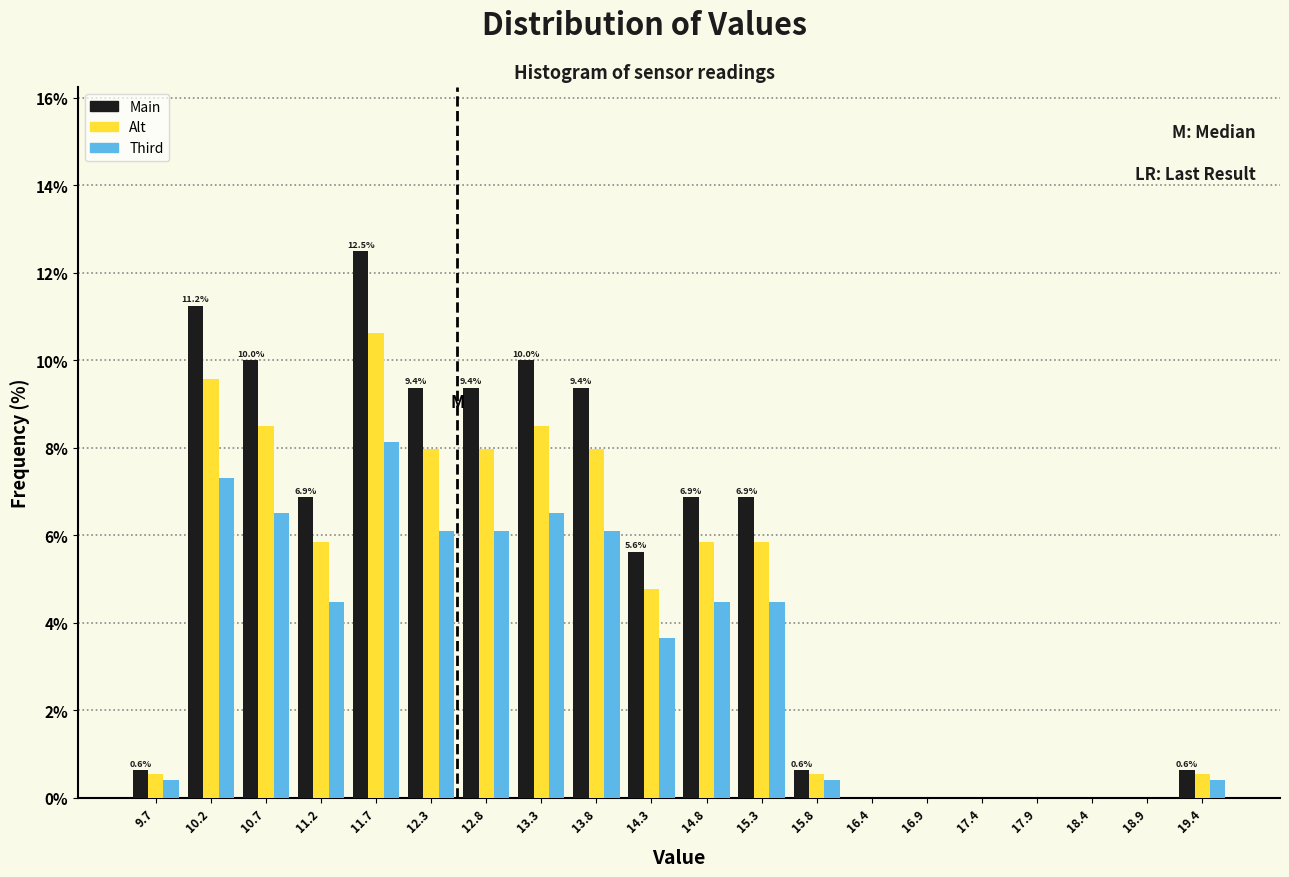

In the Third series, which range on the x-axis has the tallest bar?

11.5 to 12.0